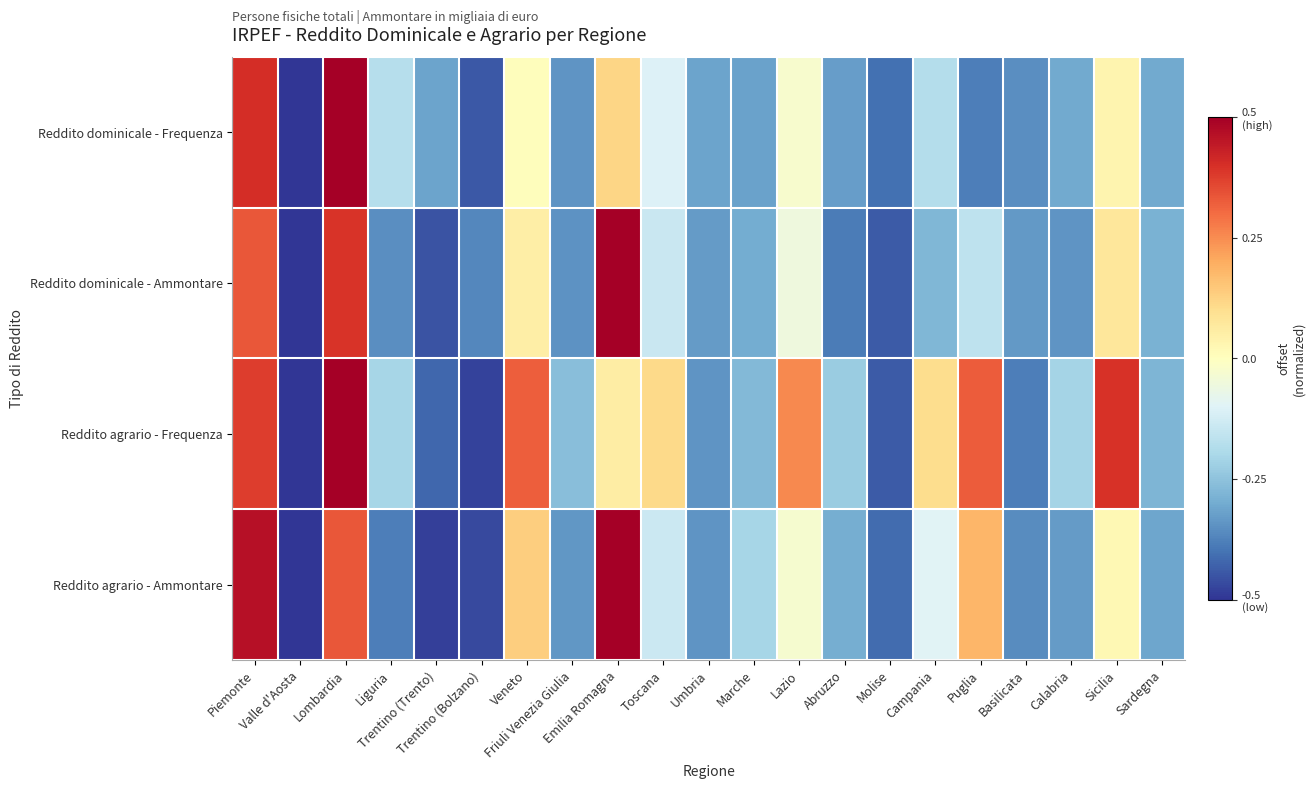

What is the difference between the highest and lowest values at Puglia?

0.7